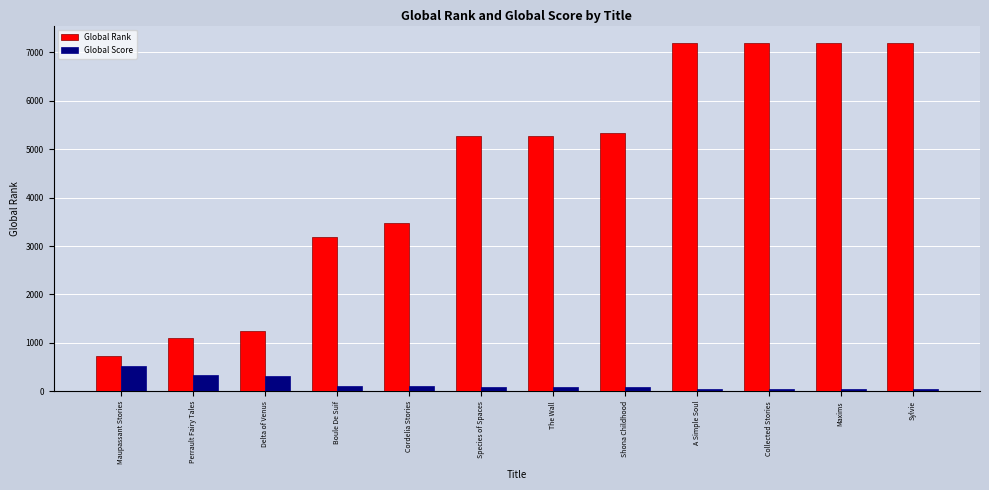

Is it true that Global Rank equals 9611 at A Simple Soul?

False